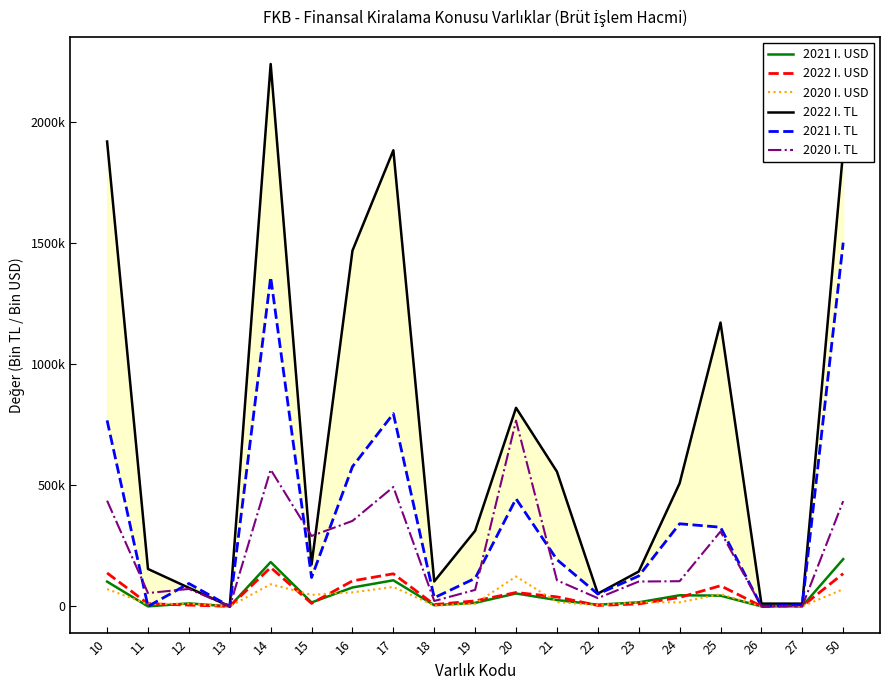

The 2021 I. TL series shows 169491.5 at 25. True or false?

False